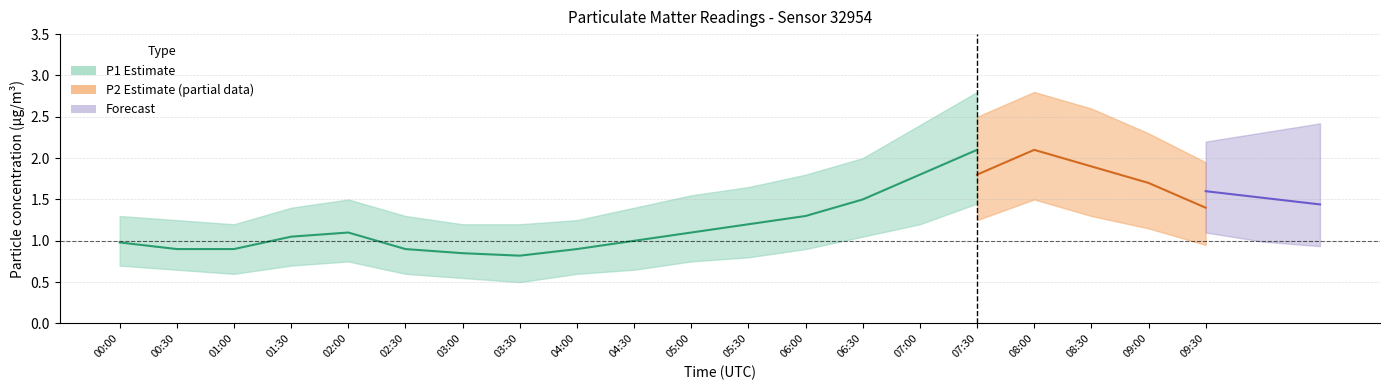

Is it true that P2_upper equals 2.2 at 04:30?

False